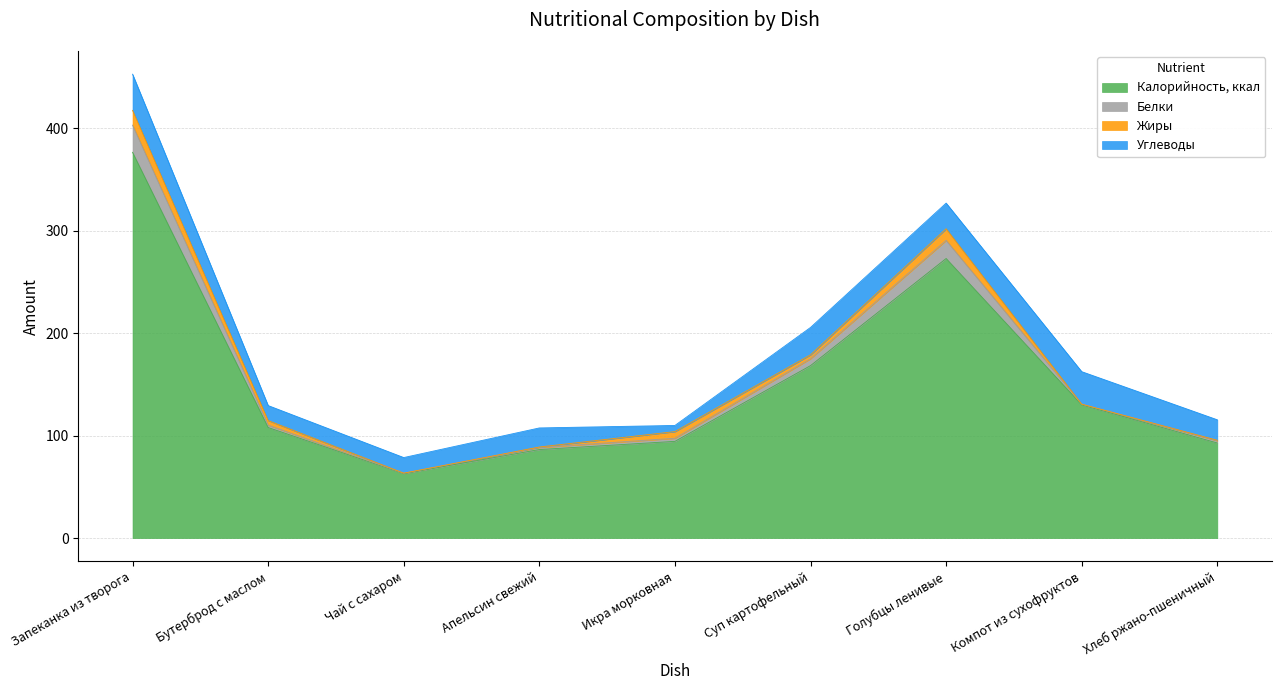

At which category is the sum across all series the highest?

Запеканка из творога